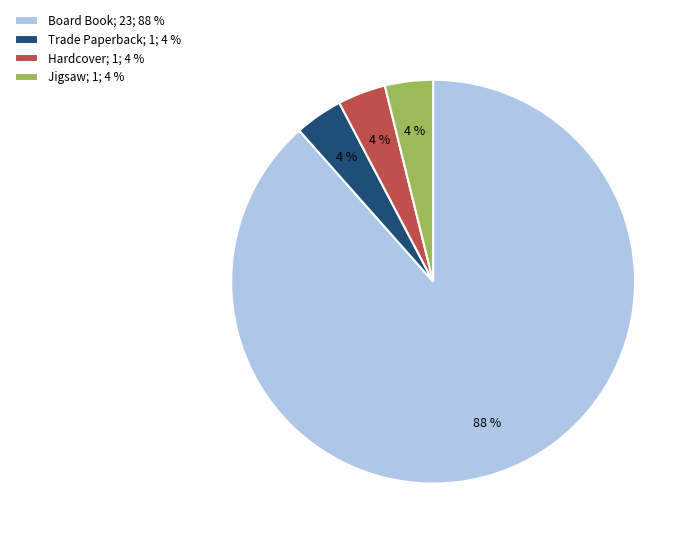

To the nearest percent, what percentage of the pie is Jigsaw; 1; 4 %?

4%